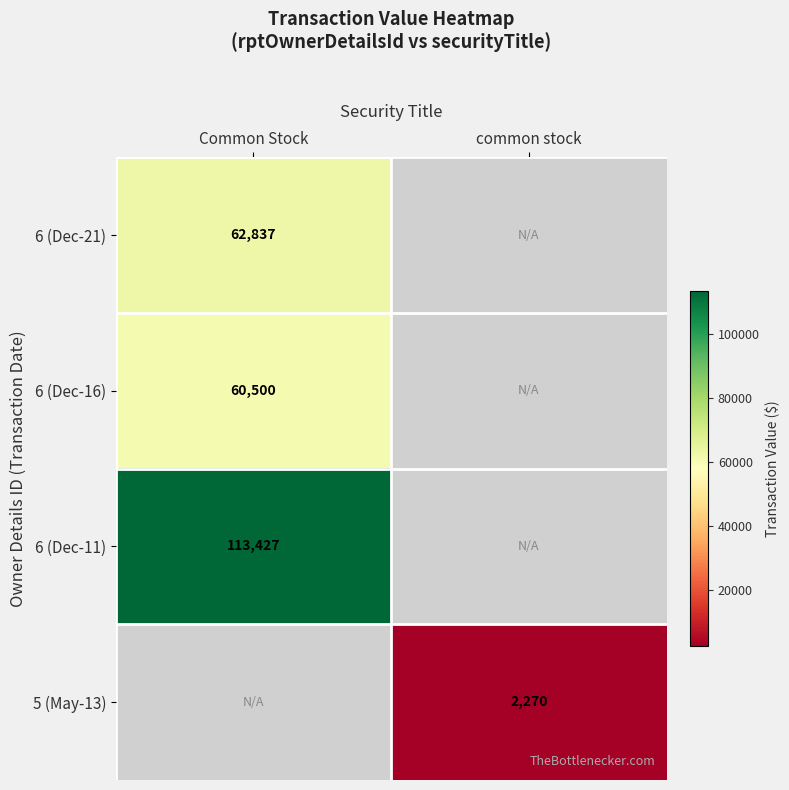

True or false: 6 (Dec-11) has a value of 113427 at Common Stock.

True